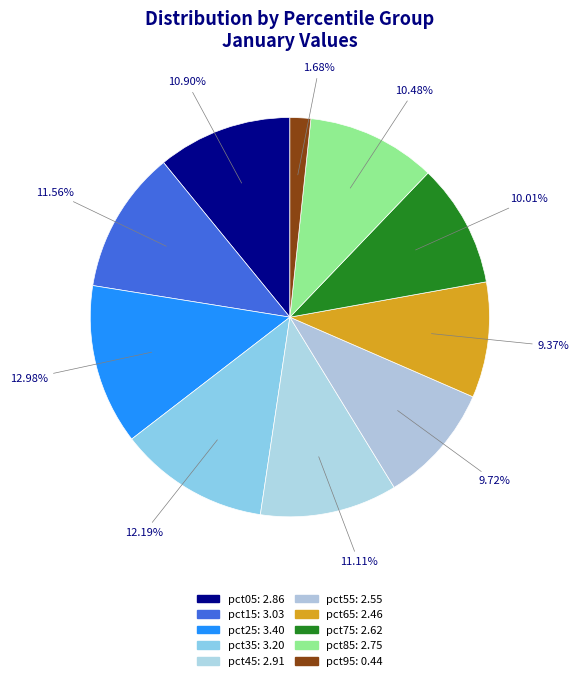

Which category has the biggest portion of the pie?

pct25